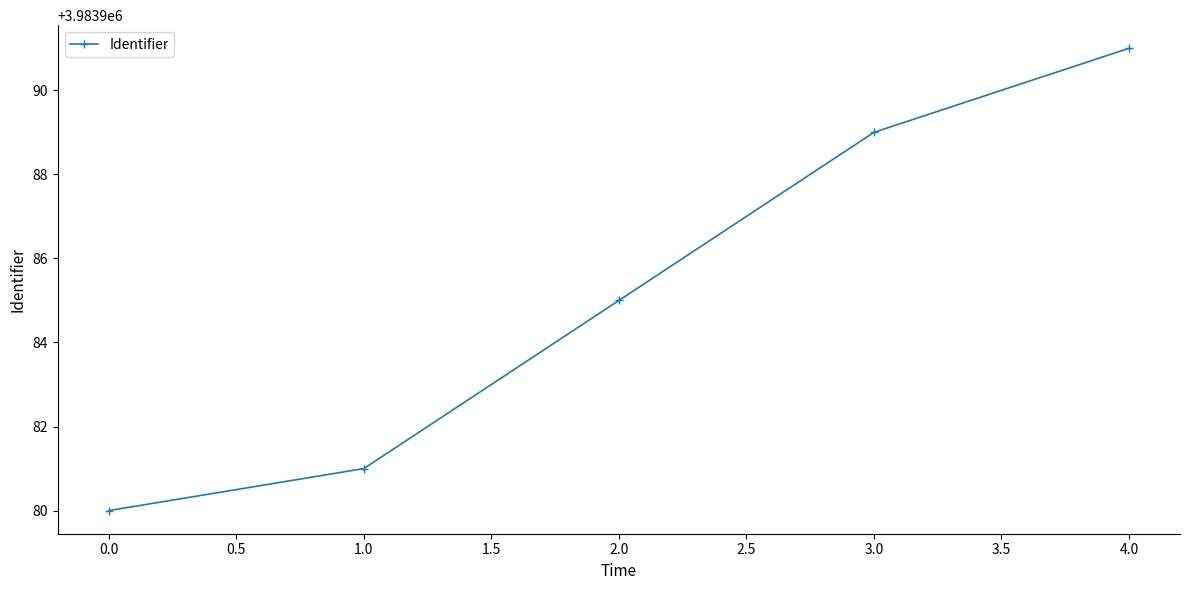

What is the average value?

3983985